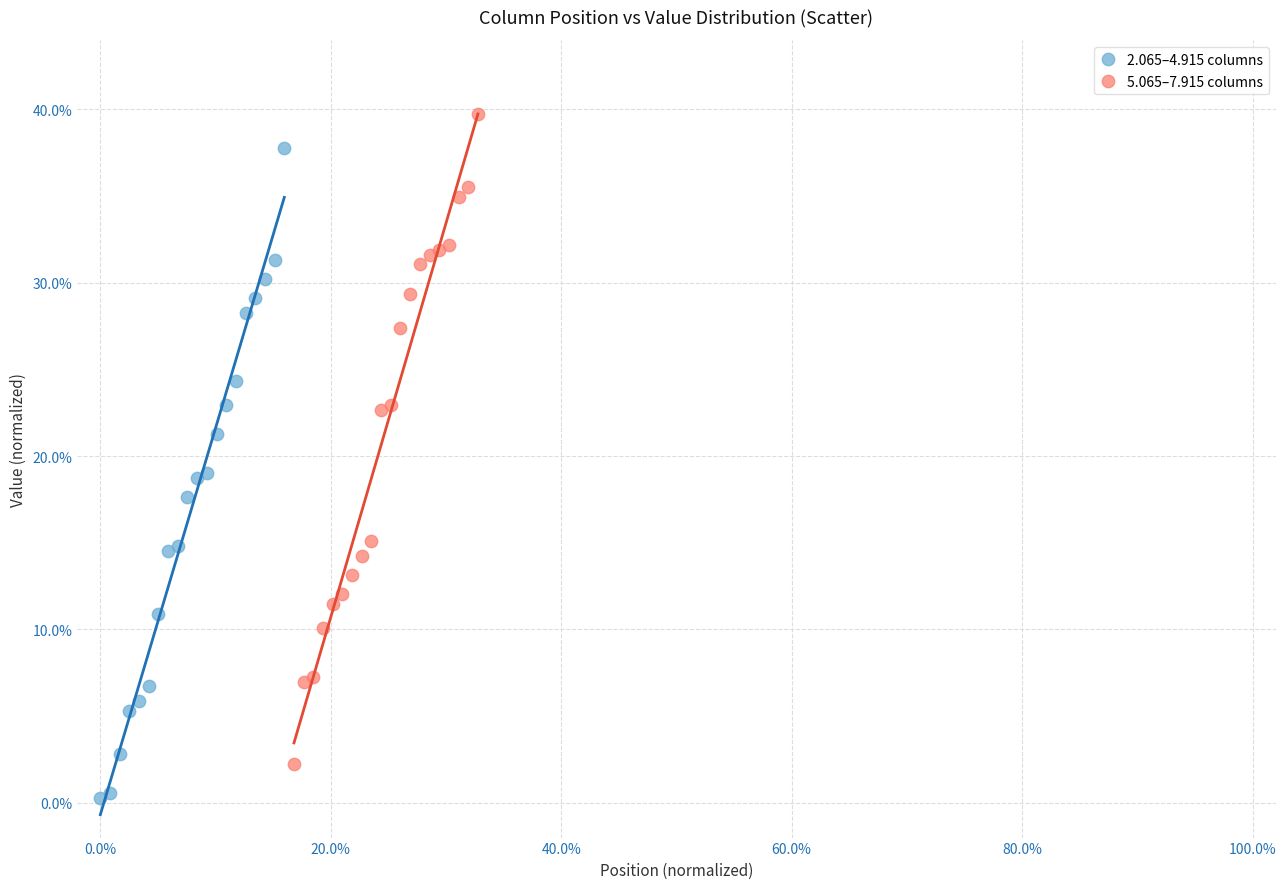

Which series contains the highest Y value?

5.065–7.915 columns